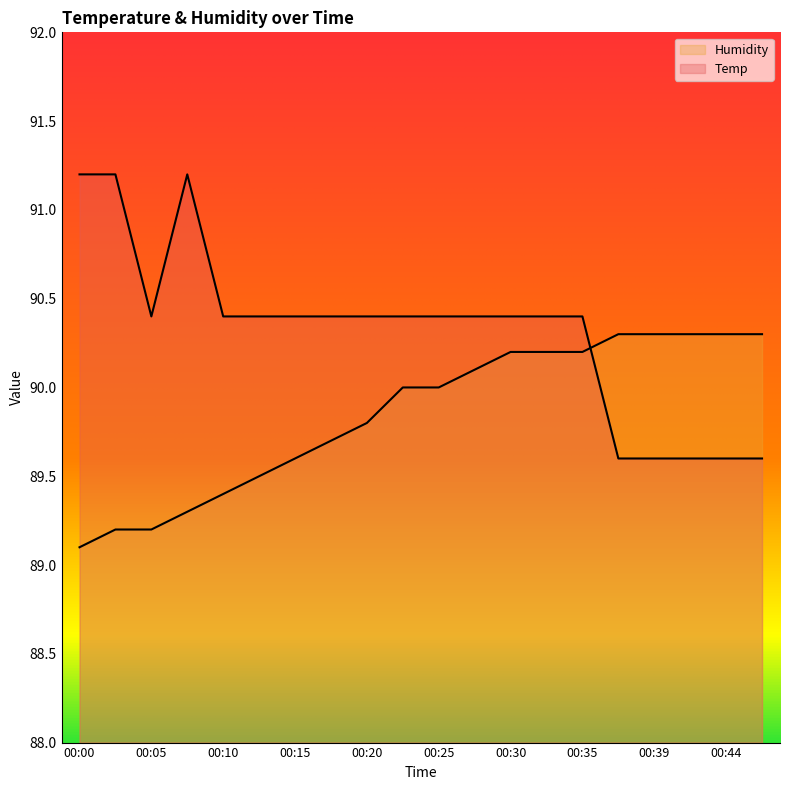

Is it true that Temp equals 133.2 at 00:20?

False